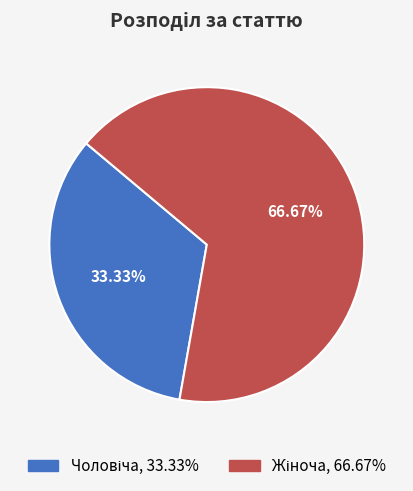

Does any single category account for the majority?

Yes